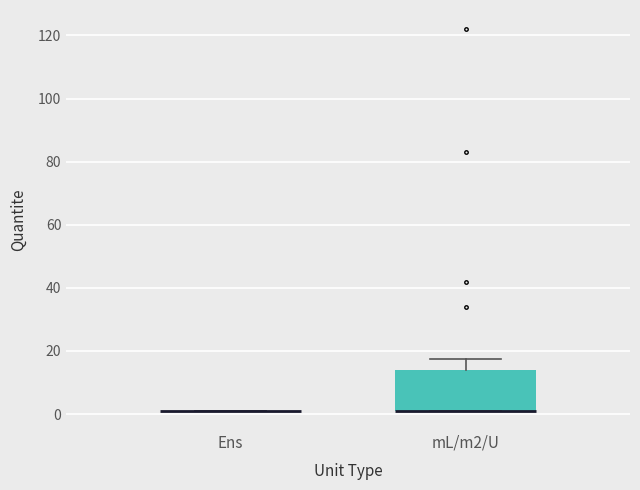

Where is the upper edge of the box for mL/m2/U on the y-axis? The values are not printed on the chart, so give them approximately, as read against the axis.

14